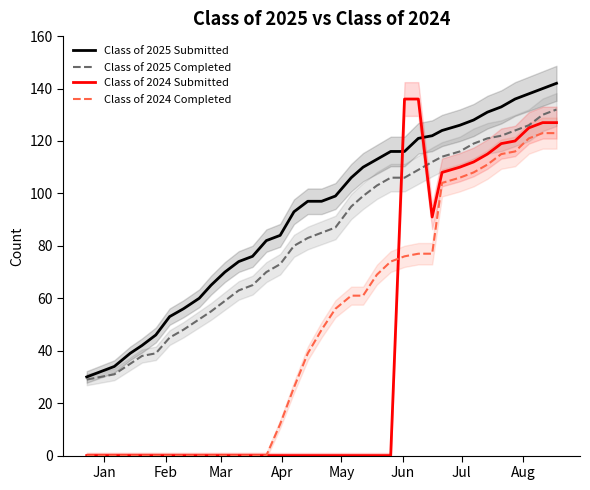

Rank the series by their maximum value, from highest to lowest.

Class of 2025 Submitted, Class of 2024 Submitted, Class of 2025 Completed, Class of 2024 Completed